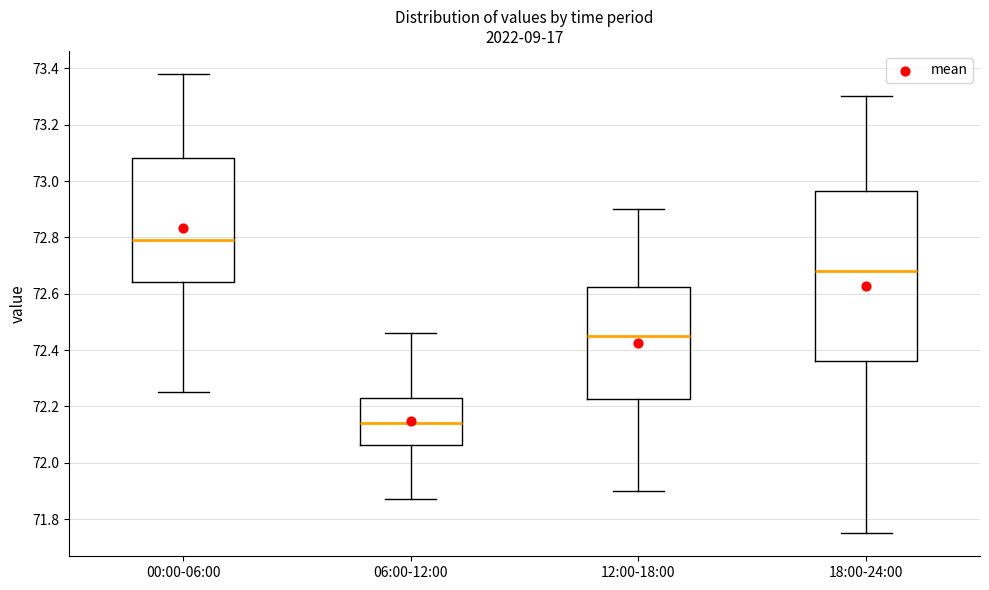

Which box's median line is the highest?

00:00-06:00